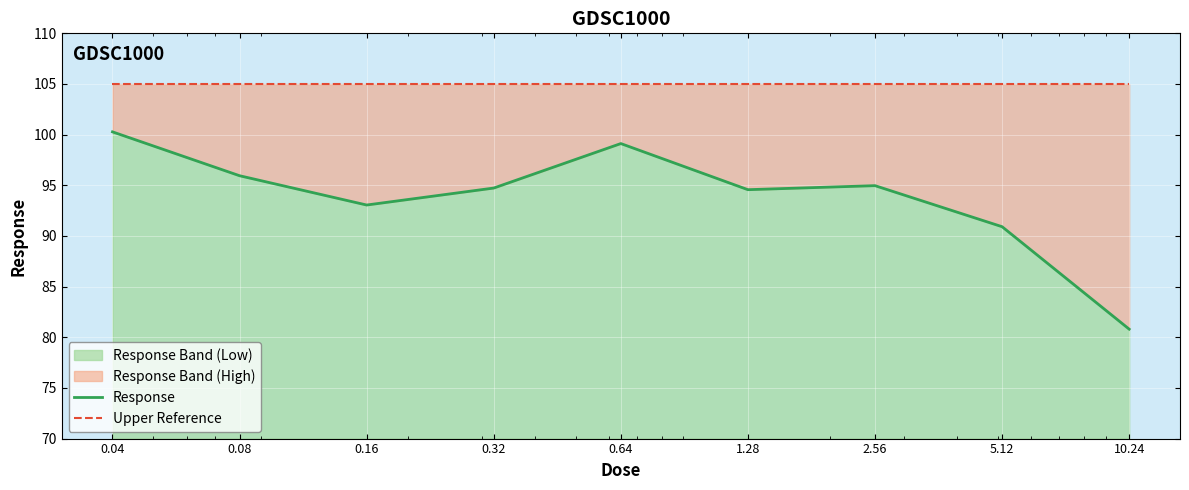

Between 2.56 and 5.12, which is larger?

2.56